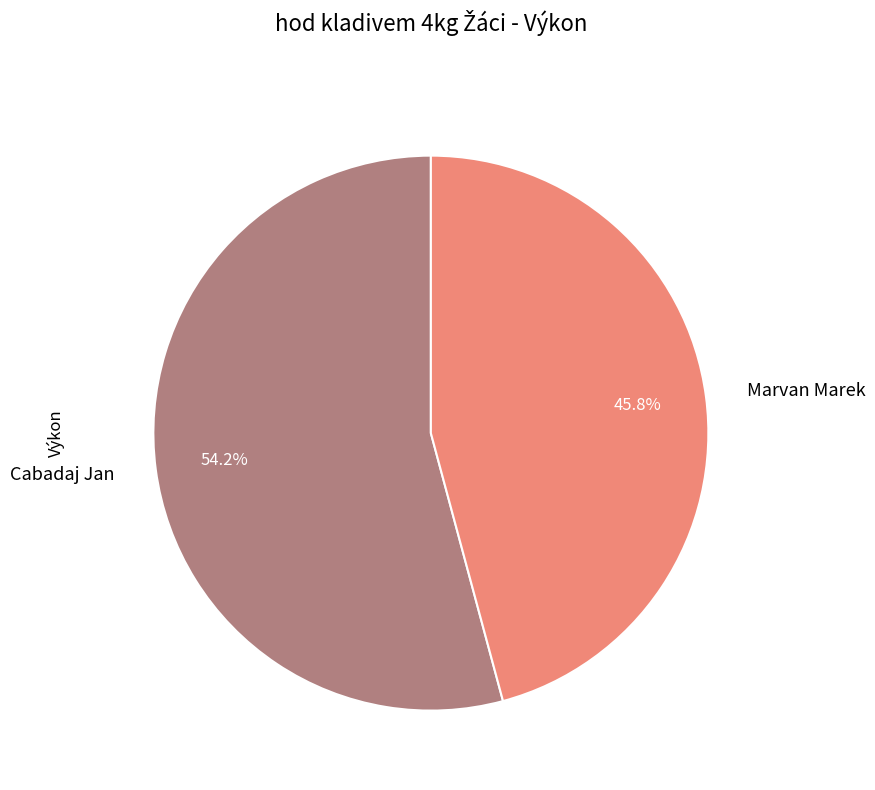

The Cabadaj Jan slice represents 54% of the pie. True or false?

True